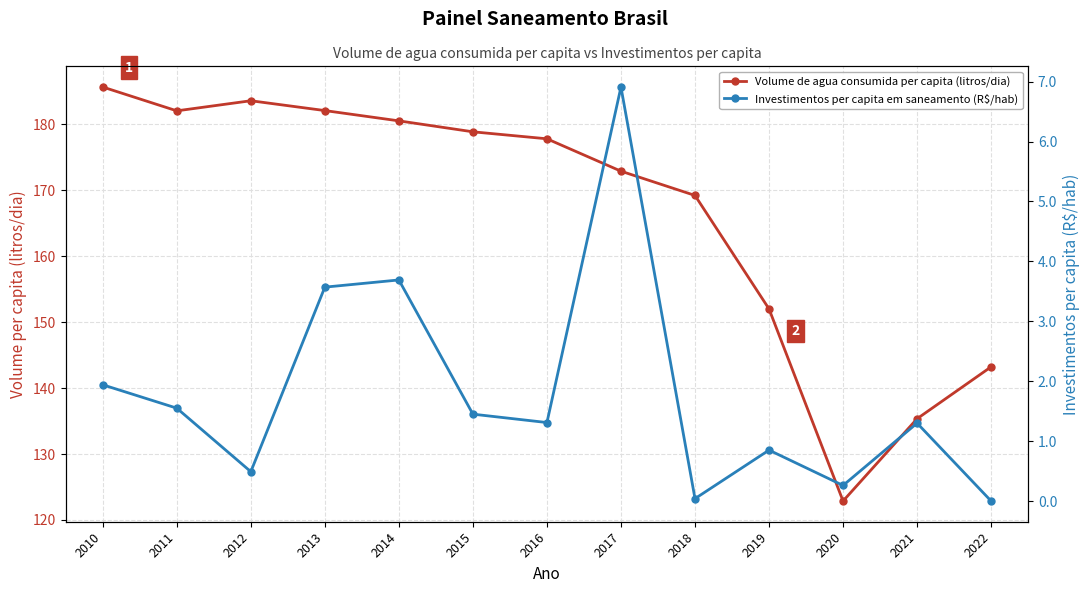

At which label is Volume de agua consumida per capita (litros/dia) closest to 154?

2019